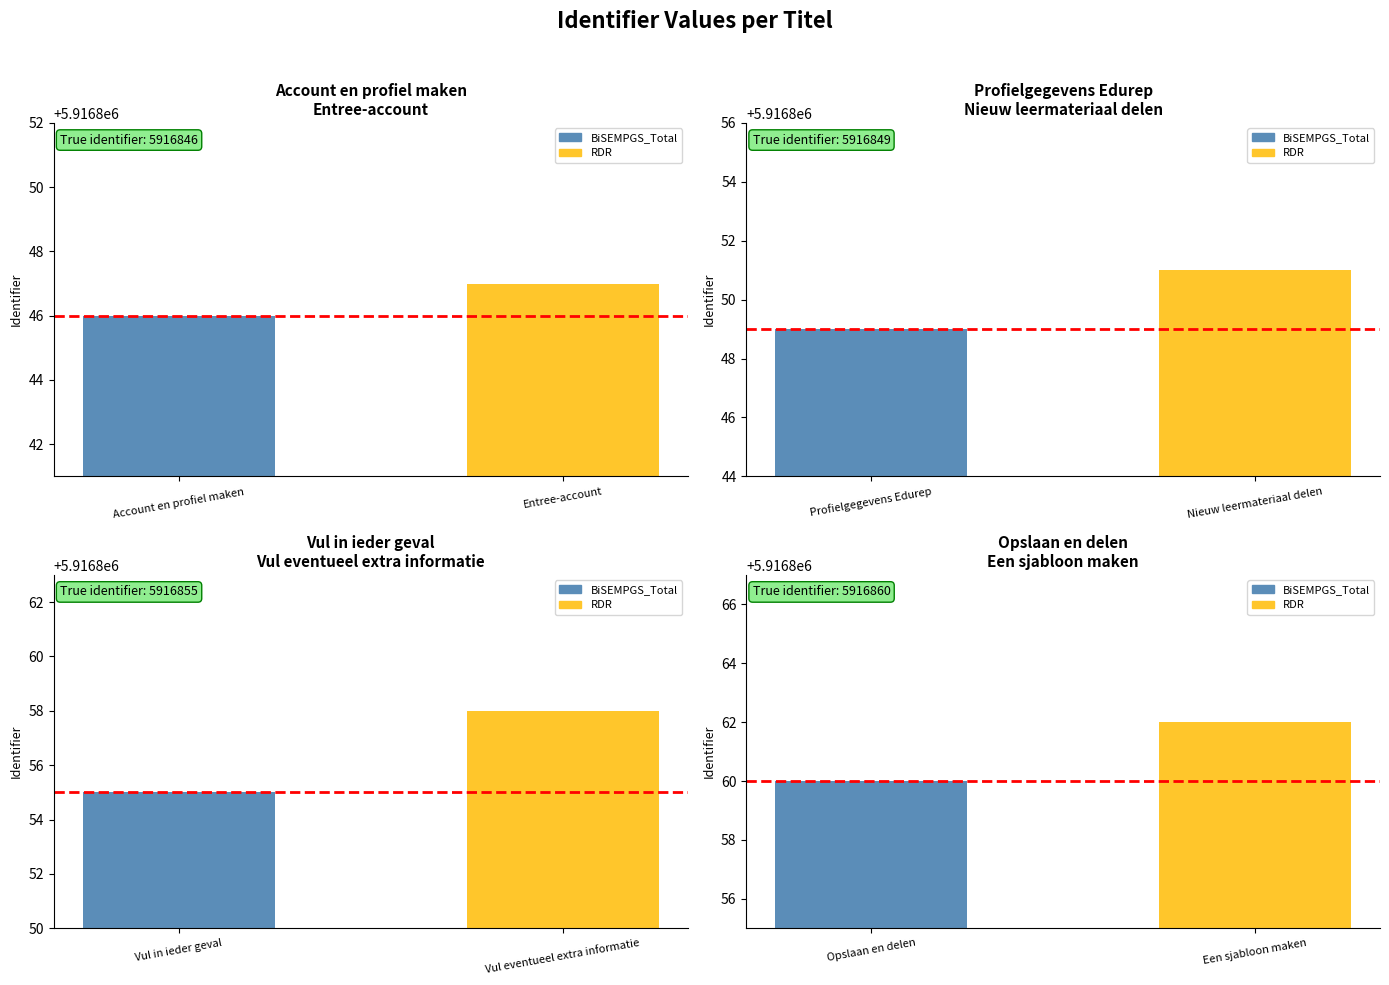

What is the change in value from Profielgegevens Edurep to Een sjabloon maken?

+13